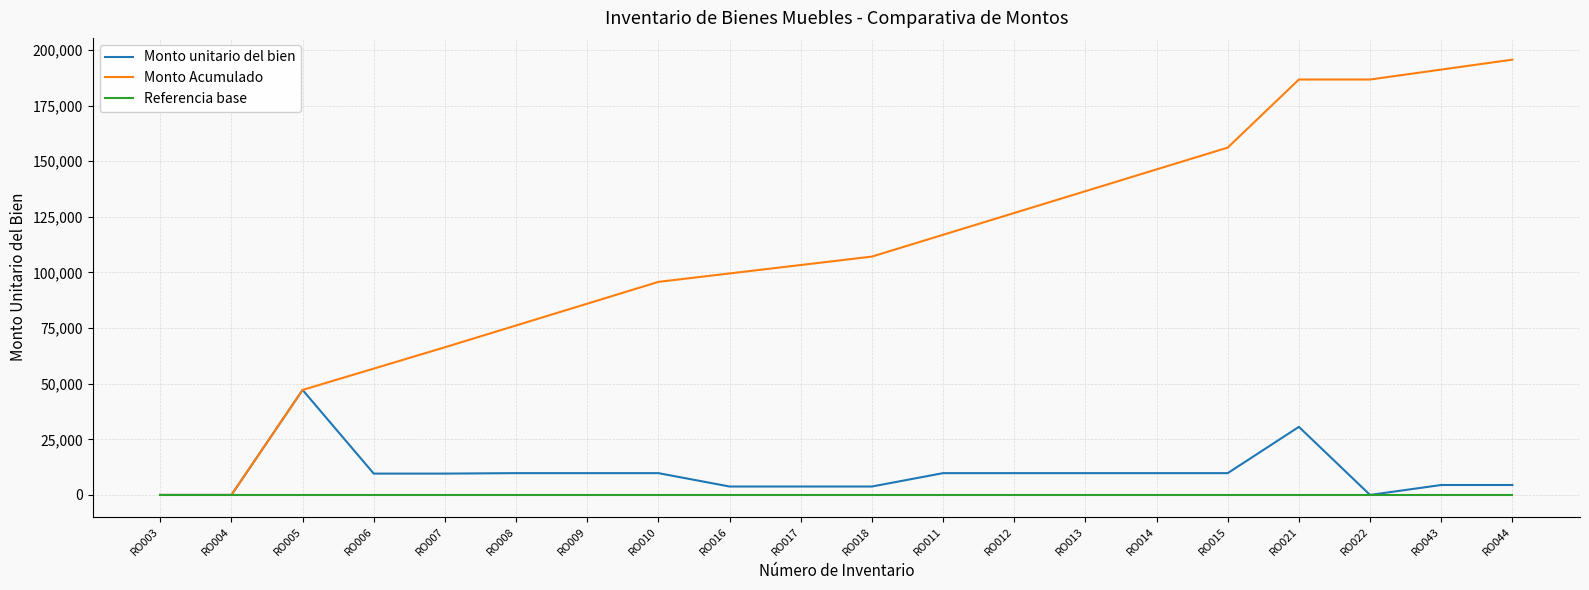

What is the sum of all Referencia base values?

20.0